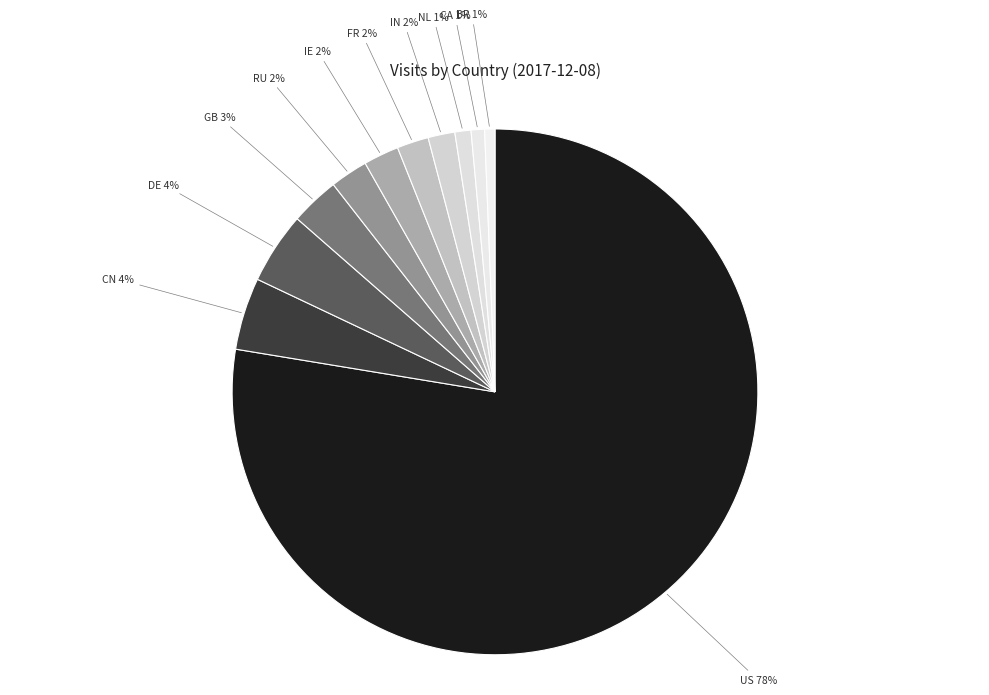

Is the sum of IN and CA greater than half?

No